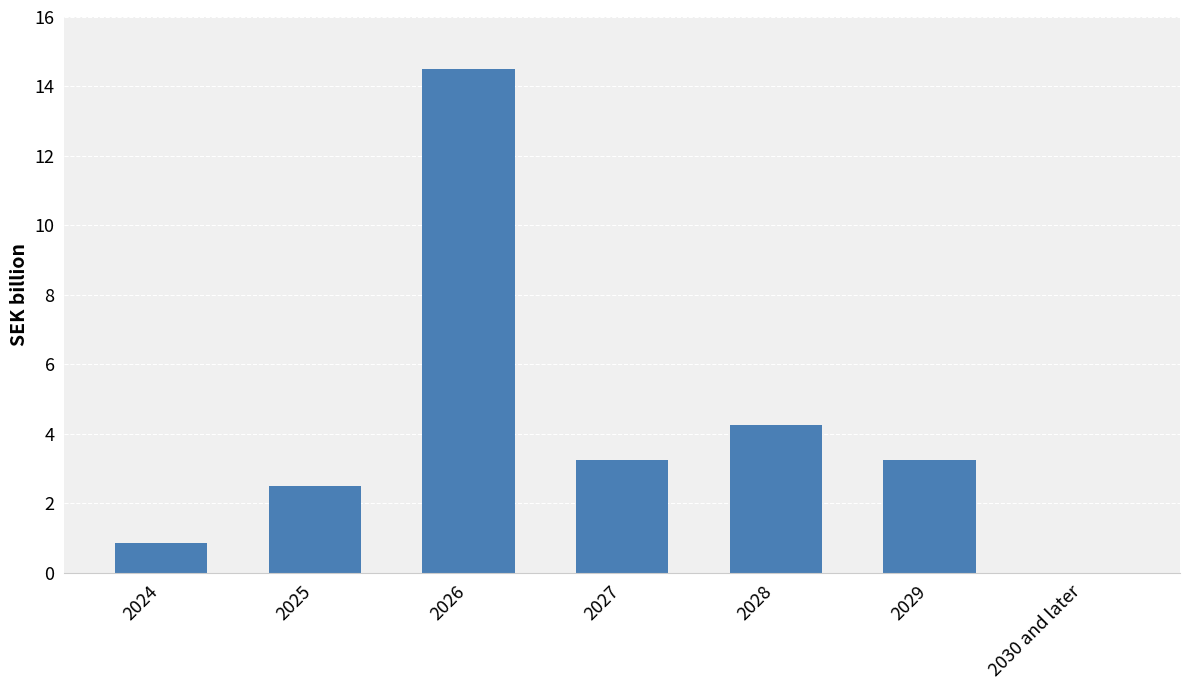

Which label corresponds to the largest value in the chart?

2026